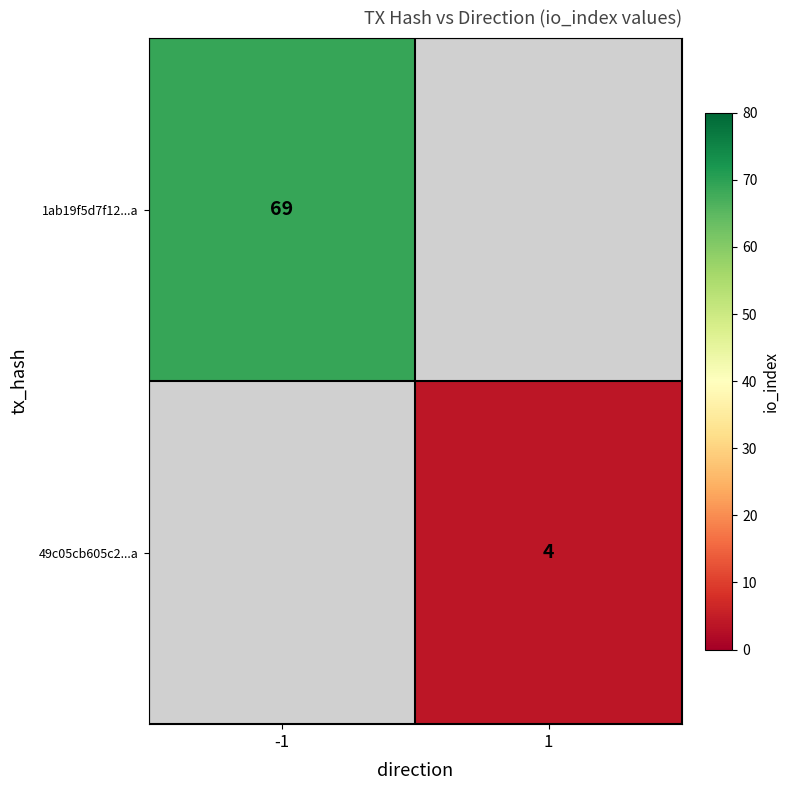

Is it true that 49c05cb605c2...a equals 4 at 1?

True